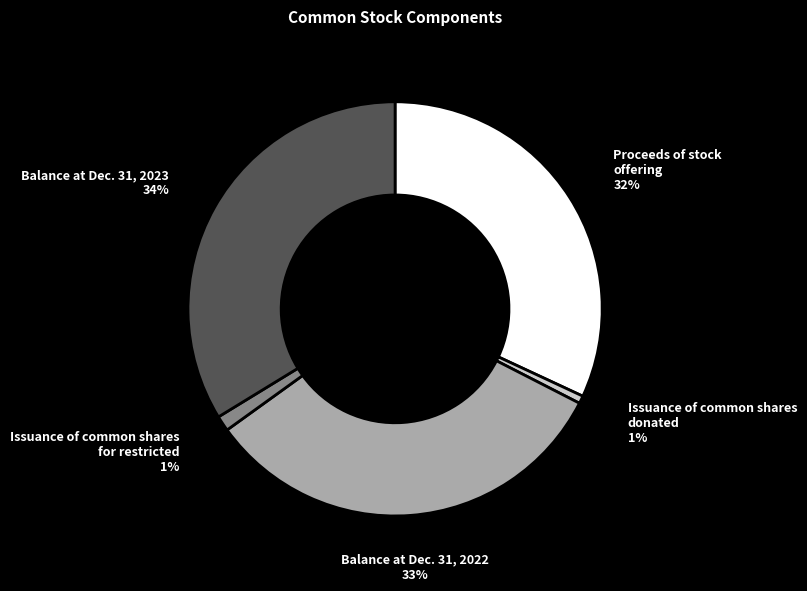

To the nearest percent, what is the difference between the largest and smallest slice percentages?

33%